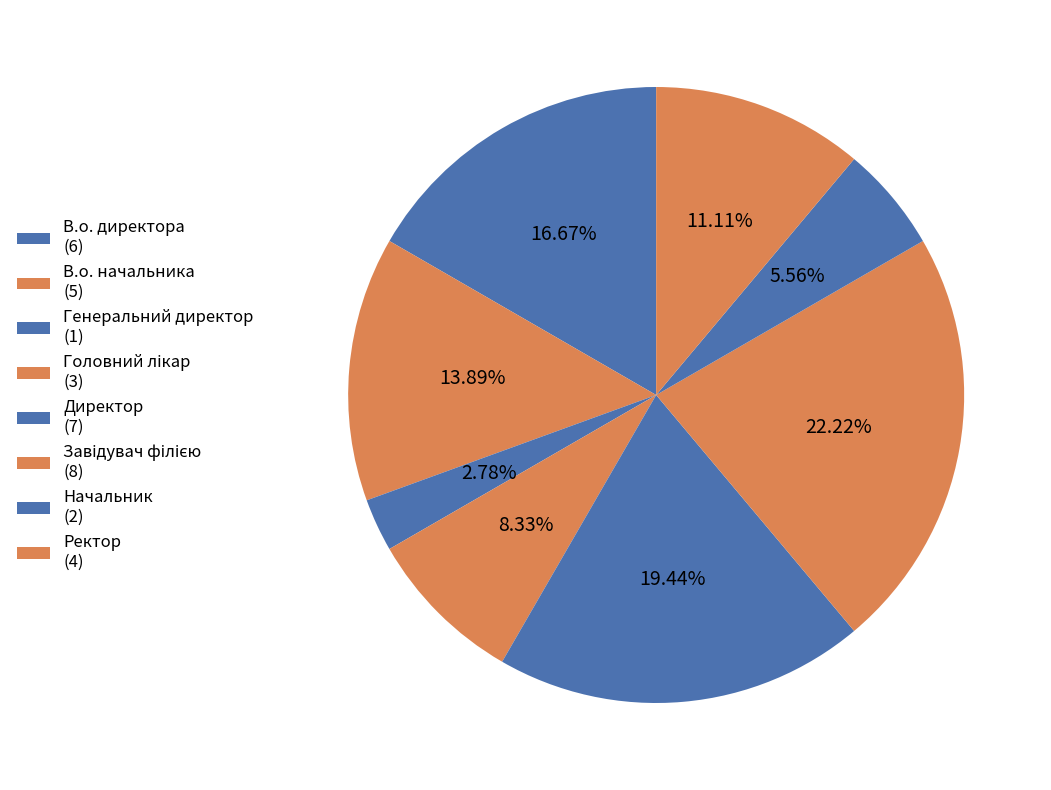

Which category has the smallest portion of the pie?

Генеральний директор